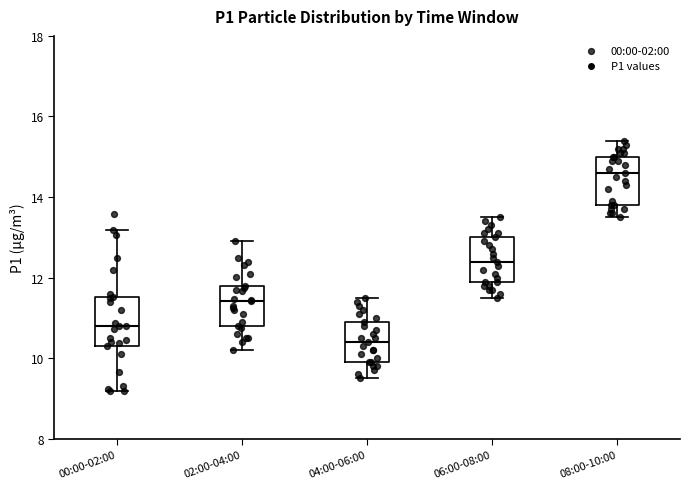

Reading left to right, read every box against the y-axis: the position of its median line, the range the box covers, and the ends of its whiskers. The values are not printed on the chart, so give them approximately, as read against the axis.

00:00-02:00: median 10.8, box 10.4 to 11.6, whiskers 9.2 to 13.2
02:00-04:00: median 11.4, box 10.8 to 11.8, whiskers 10.2 to 13.0
04:00-06:00: median 10.4, box 10.0 to 11.0, whiskers 9.6 to 11.6
06:00-08:00: median 12.4, box 12.0 to 13.0, whiskers 11.6 to 13.6
08:00-10:00: median 14.6, box 13.8 to 15.0, whiskers 13.6 to 15.4